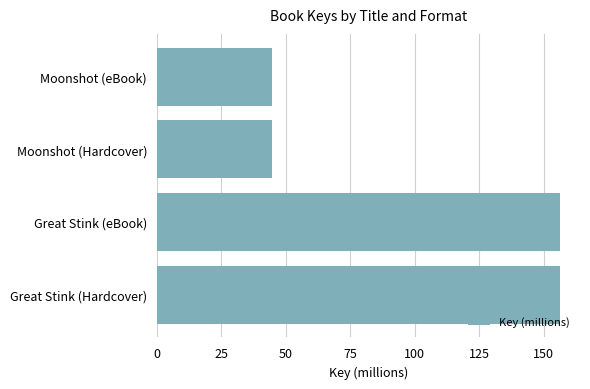

Read the value at Great Stink (eBook).

156.2